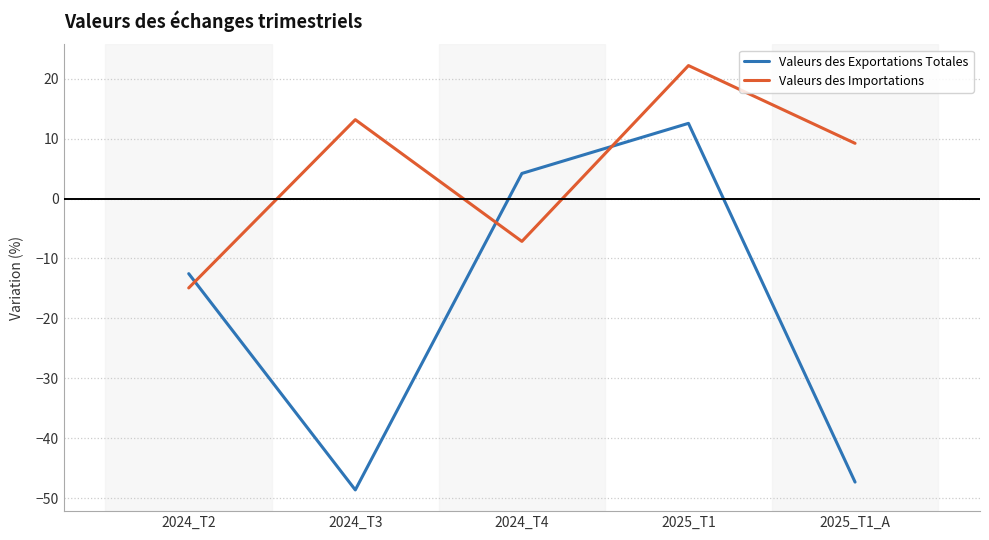

The value of Valeurs des Importations at 2024_T2 is -14.9. True or false?

True